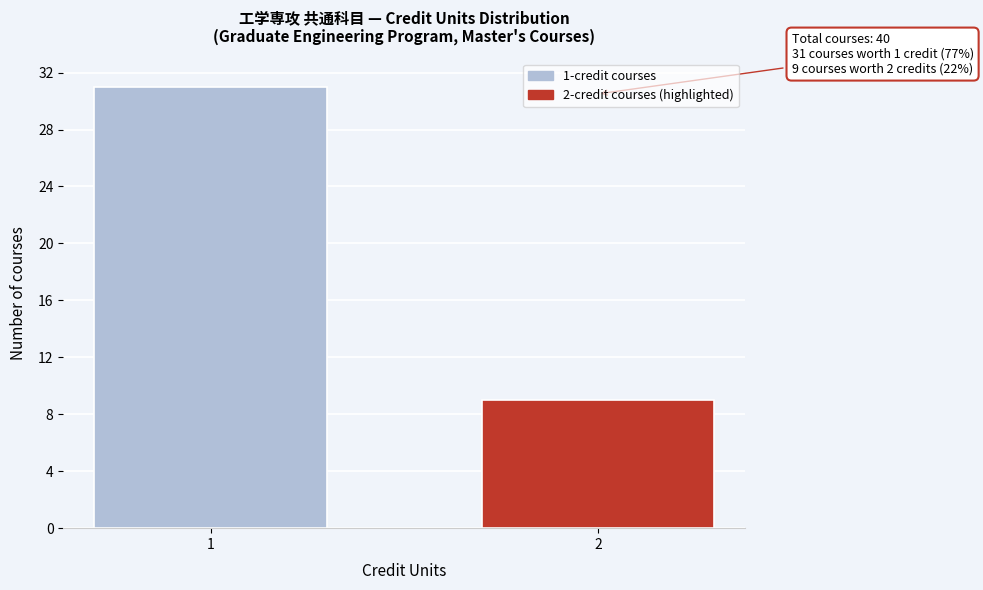

Reading left to right, transcribe all the data shown in this chart.

31	9